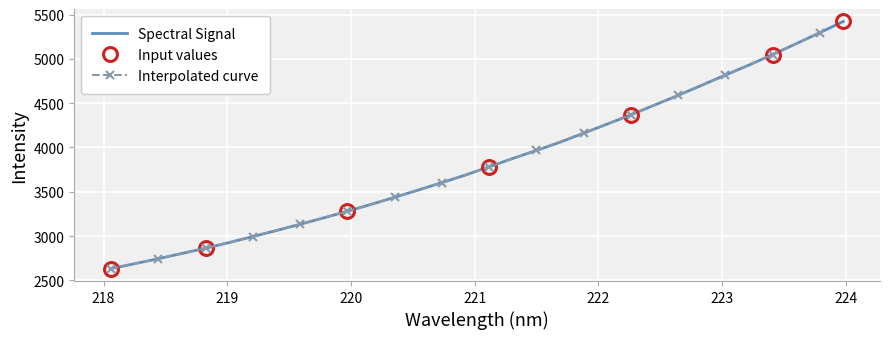

What is the maximum value shown in the chart?

5422.6